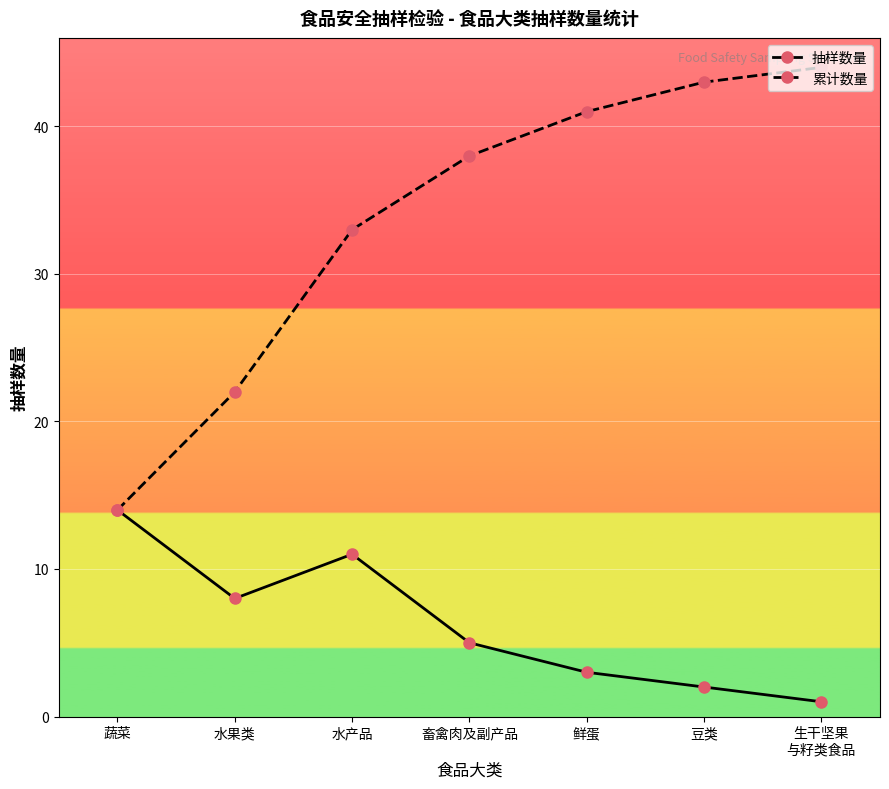

What is the maximum value shown in the chart?

44